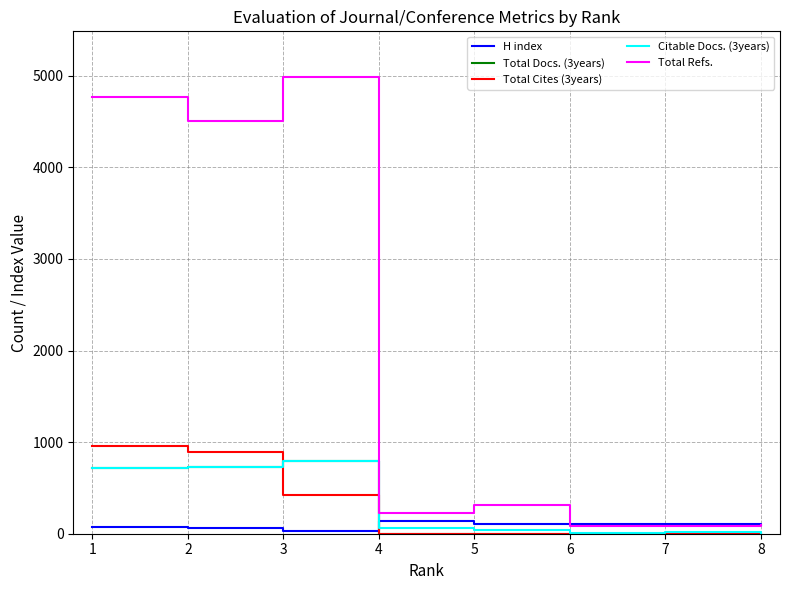

Which series has the widest spread of values?

Total Refs.